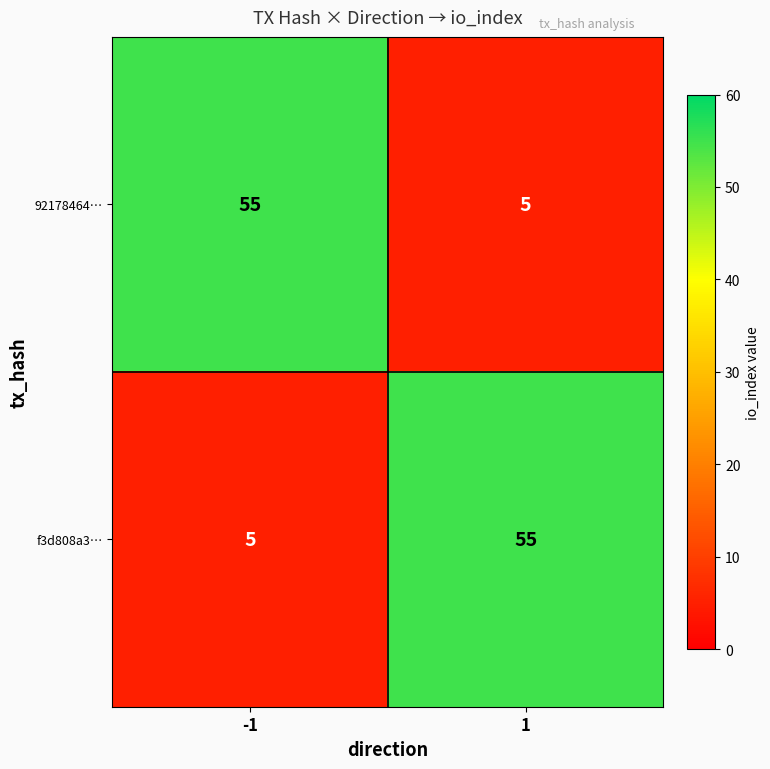

What is the difference between the maximum and minimum values in the 92178464… series?

50